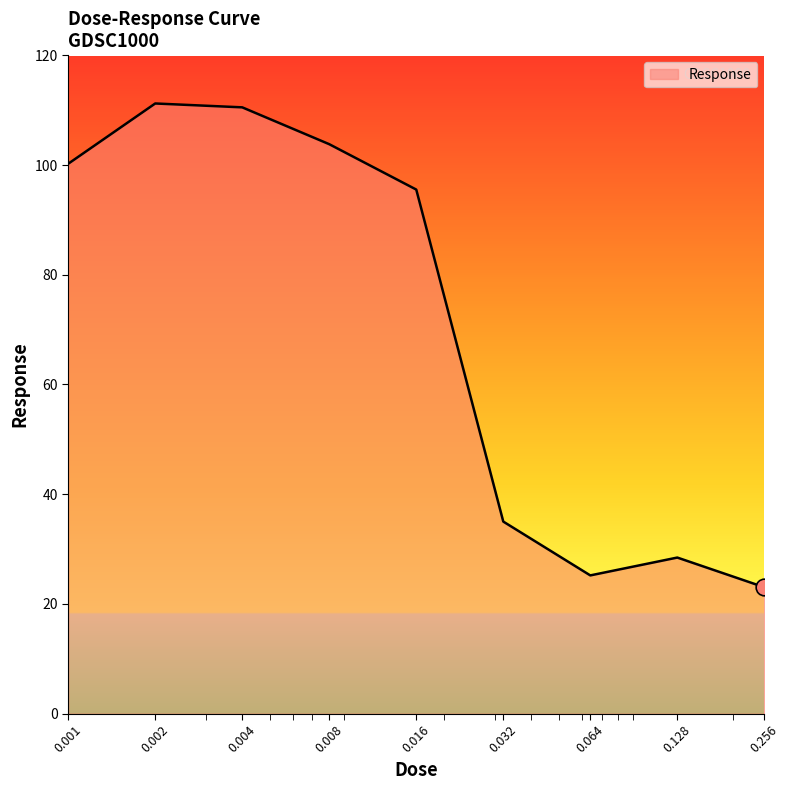

What is the sum of all values?

633.0